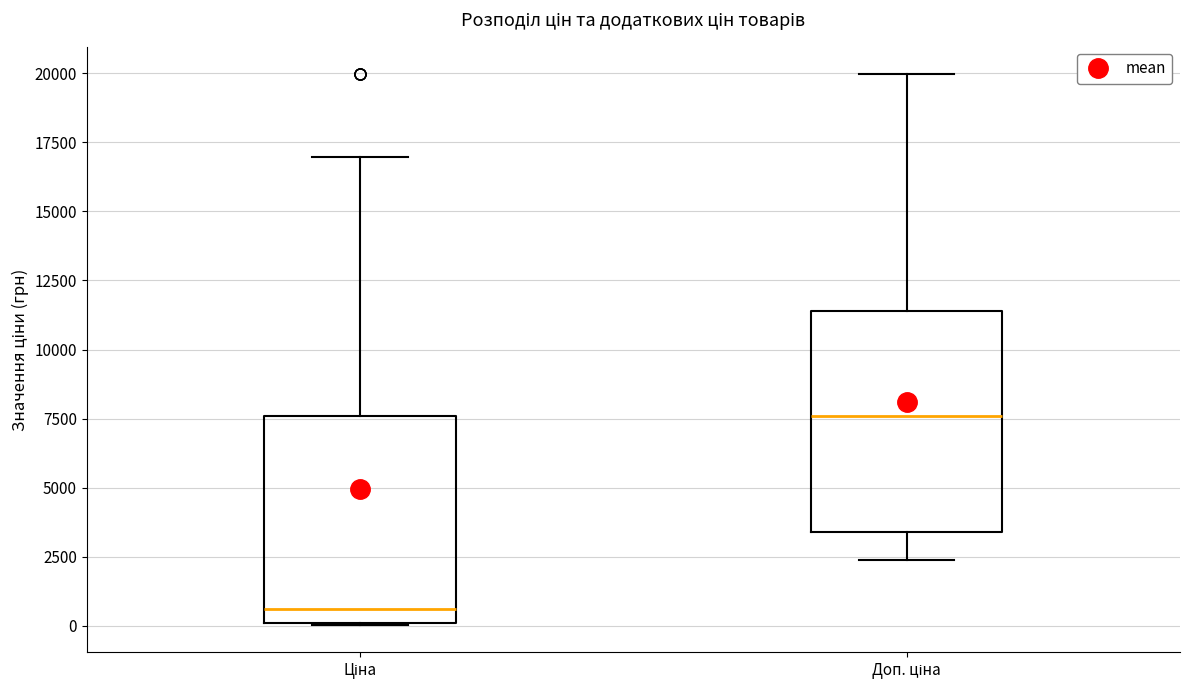

Reading left to right, transcribe this box plot: for each box, give where its median line is, the range the box spans, and where its two whiskers end, as read against the y-axis. The values are not printed on the chart, so give them approximately, as read against the axis.

Ціна: median 500, box 0 to 7500, whiskers 0 to 17000
Доп. ціна: median 7500, box 3500 to 11500, whiskers 2500 to 20000